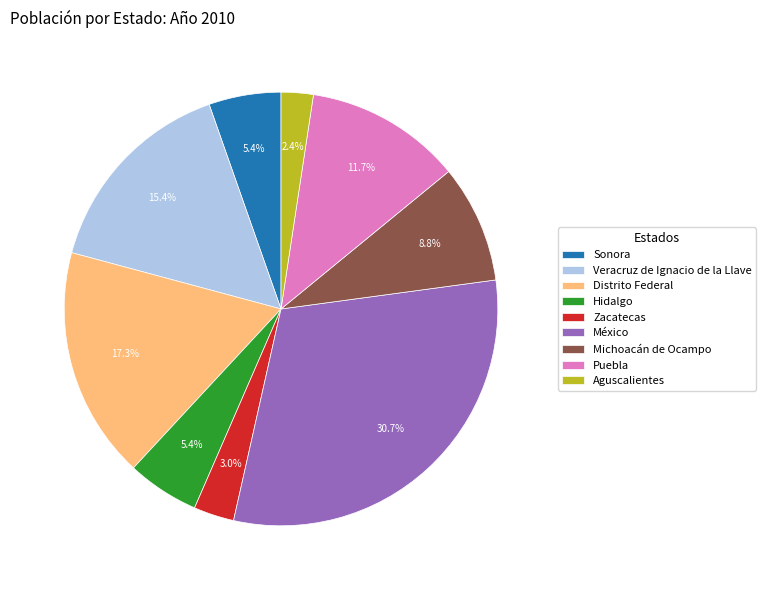

Which has a higher value, Distrito Federal or Aguscalientes?

Distrito Federal